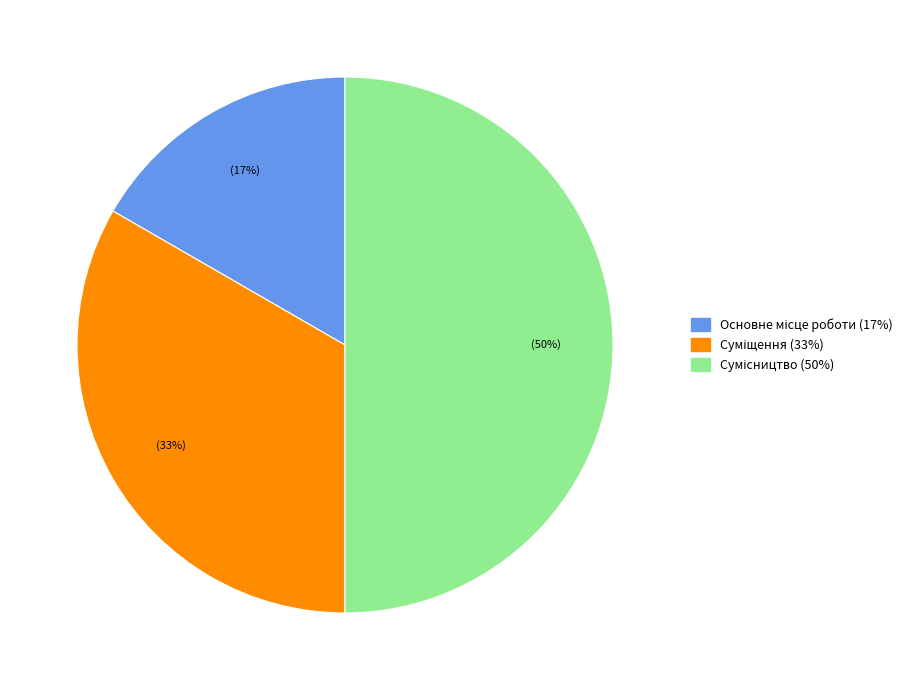

To the nearest percent, what is the difference between the largest and smallest slice percentages?

33%